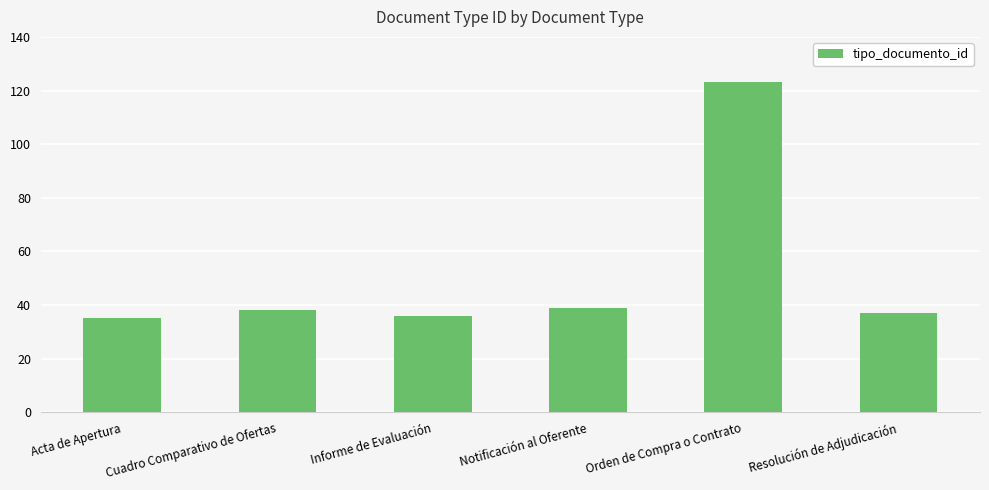

What position from the right is Informe de Evaluación?

4